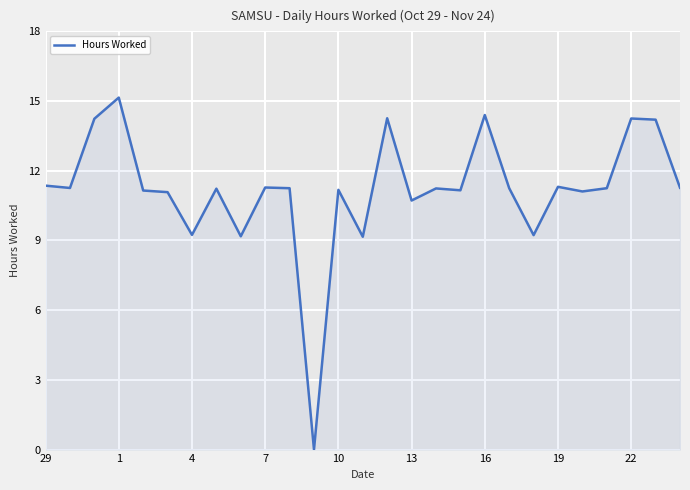

What is the greatest value displayed?

15.2